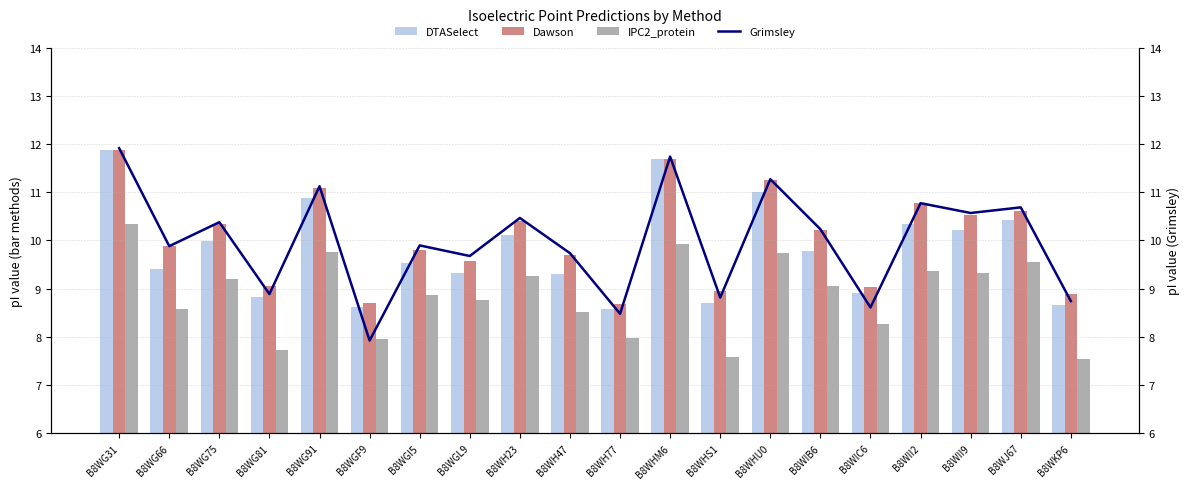

Is it true that DTASelect equals 16.6 at B8WJ67?

False